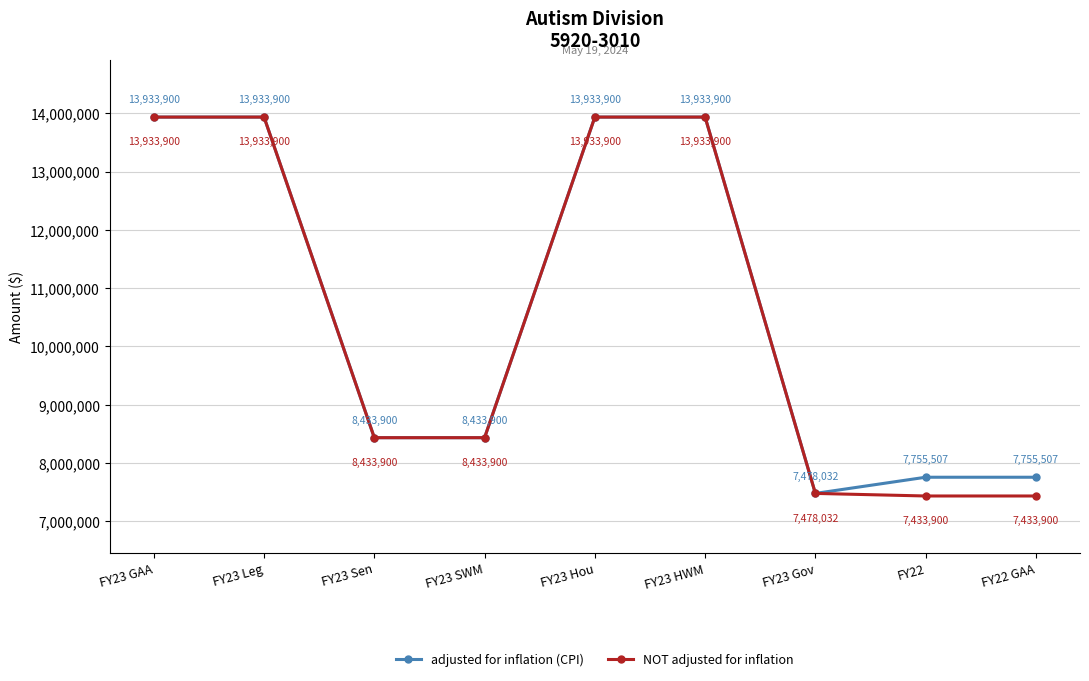

What is the sum of the adjusted for inflation (CPI) values at FY23 Leg and FY23 GAA?

27867800